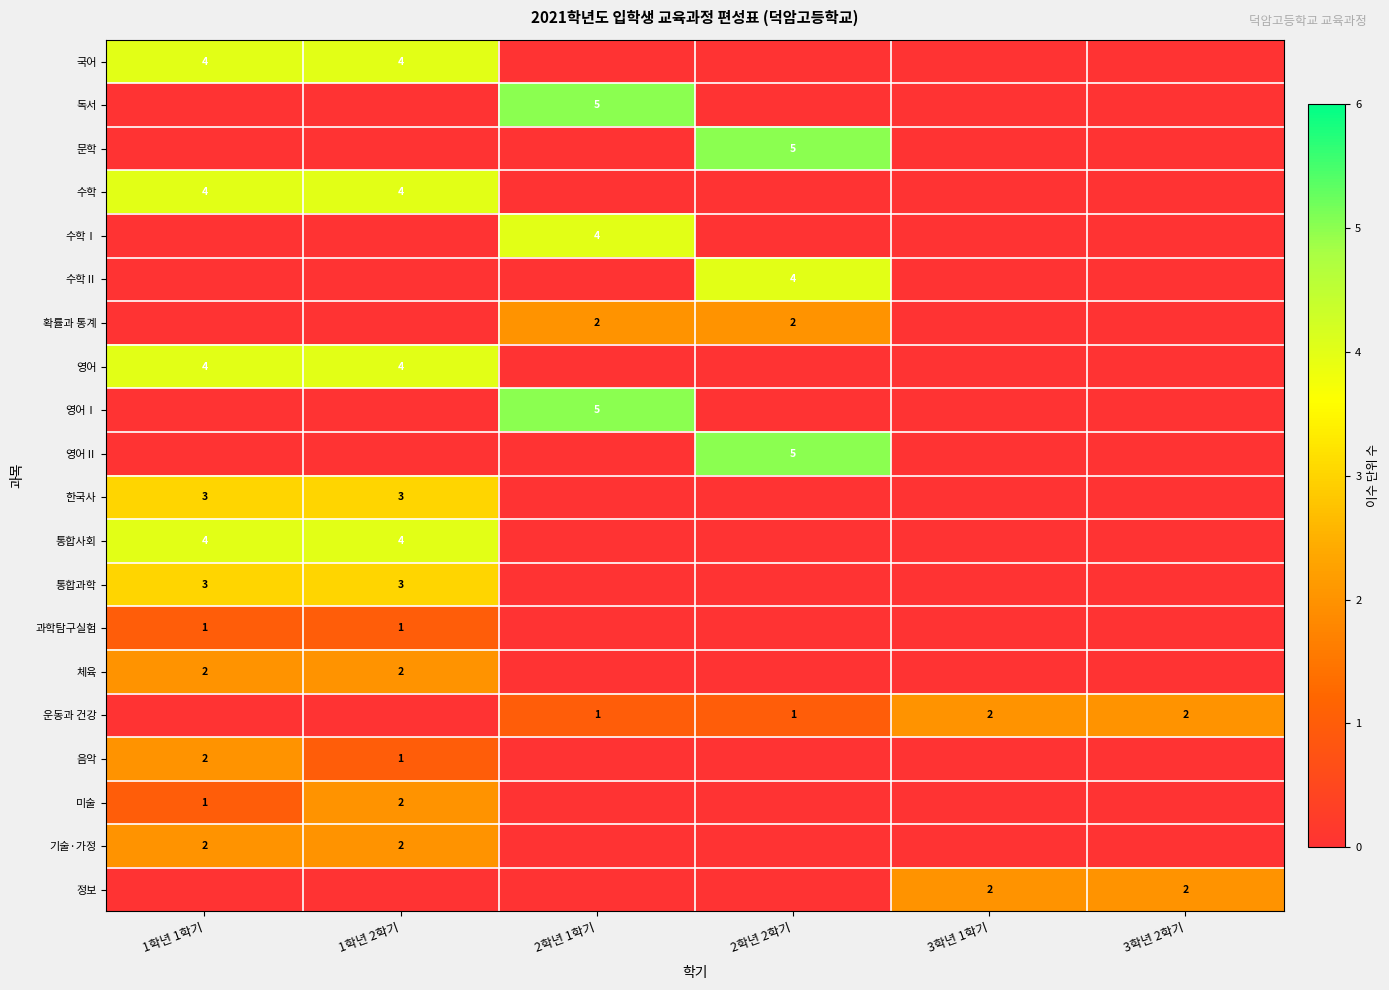

What is the greatest value displayed?

5